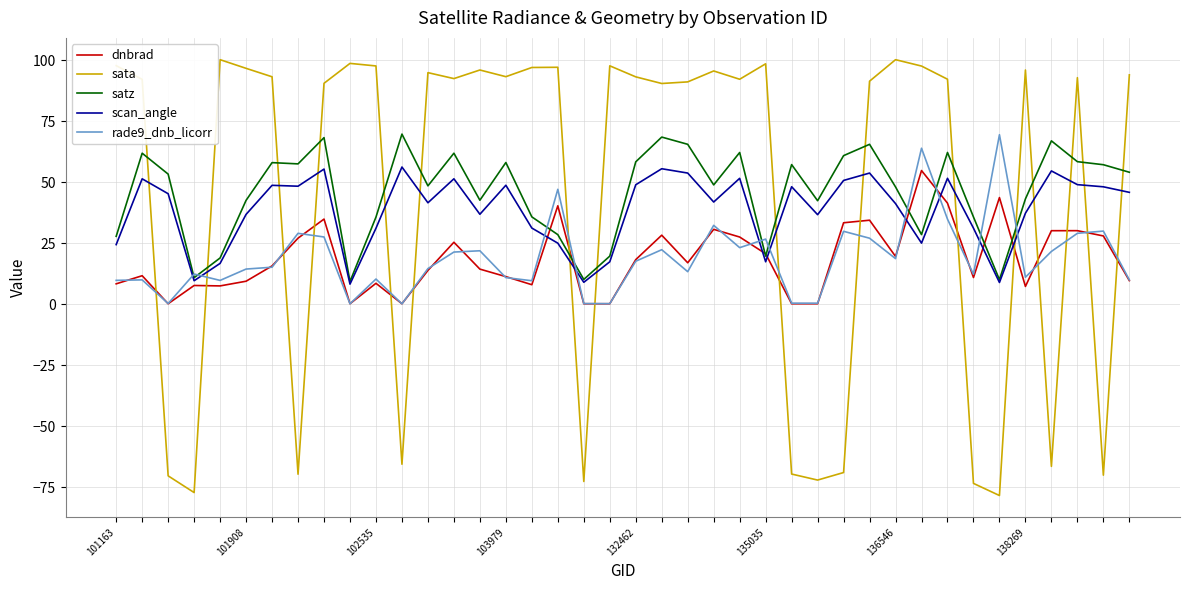

Which series has the largest range (max minus min)?

sata